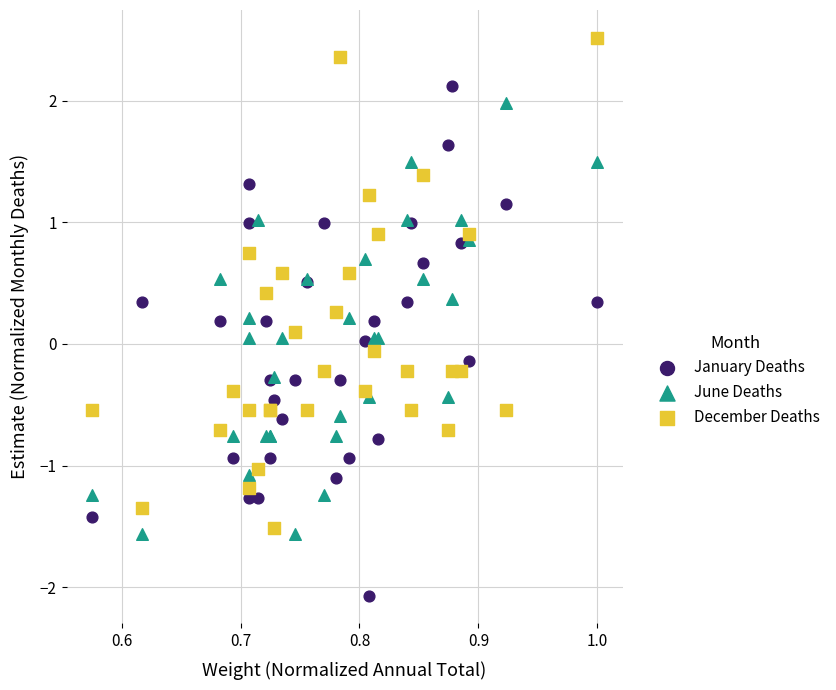

Which series reaches the maximum Y coordinate?

December Deaths